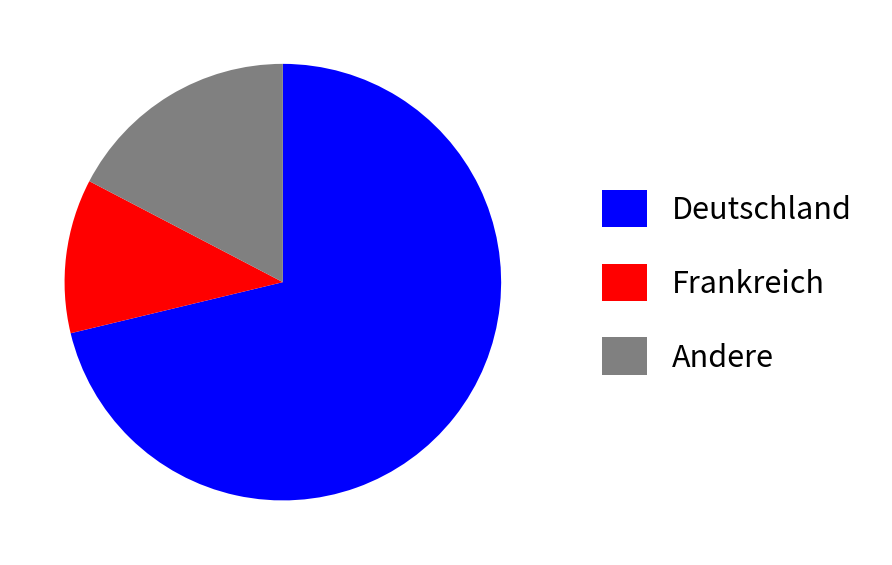

How many segments does this pie chart have?

3